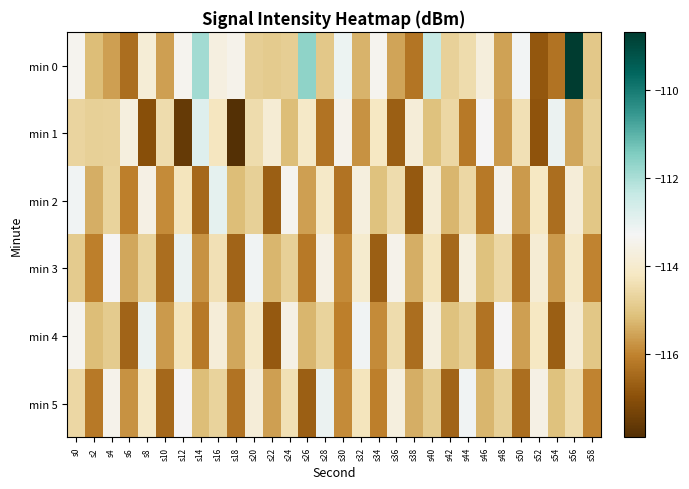

What is the minimum value shown in the chart?

-117.9